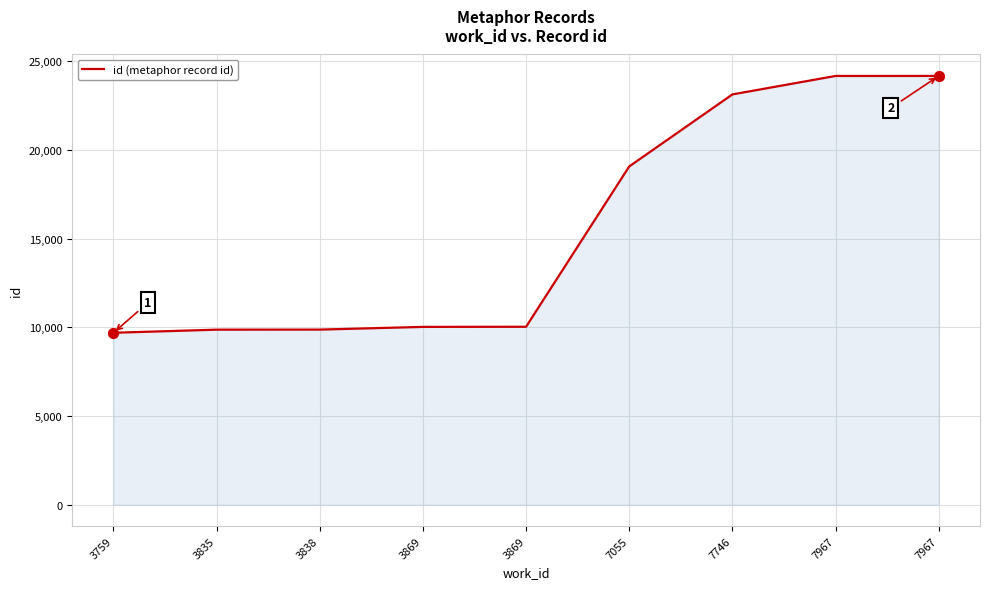

What is the ratio of the value at 7746 to the value at 3838?

2.3